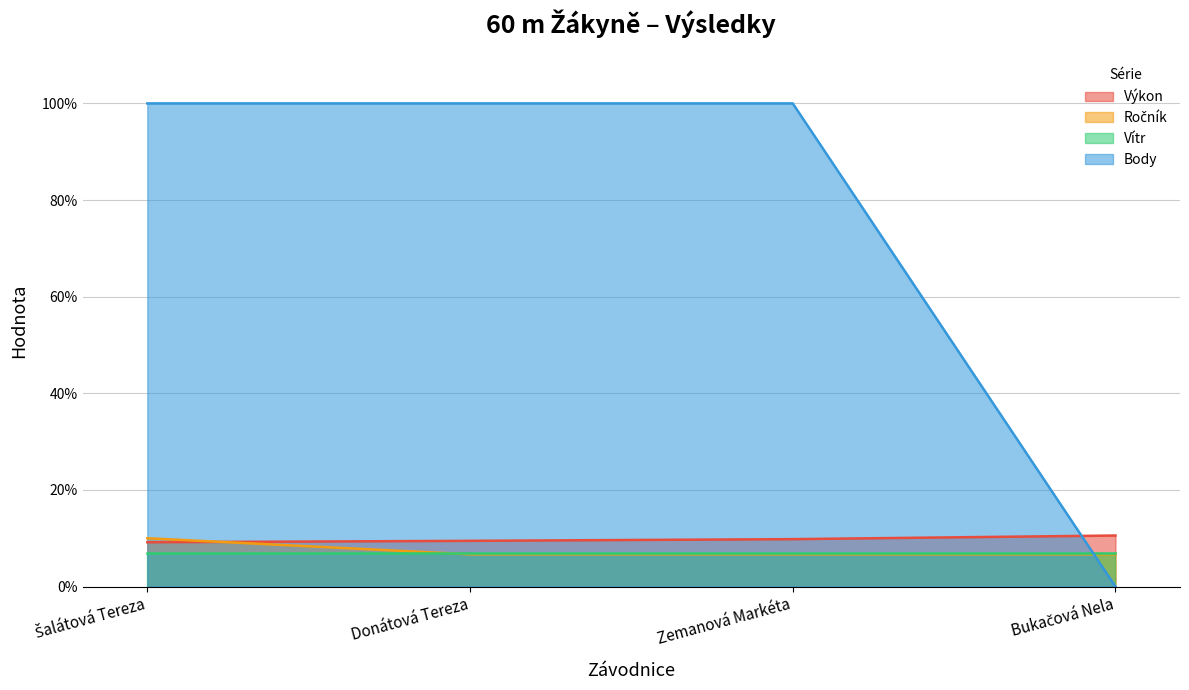

True or false: Ročník has a value of 10.4 at Bukačová Nela.

False